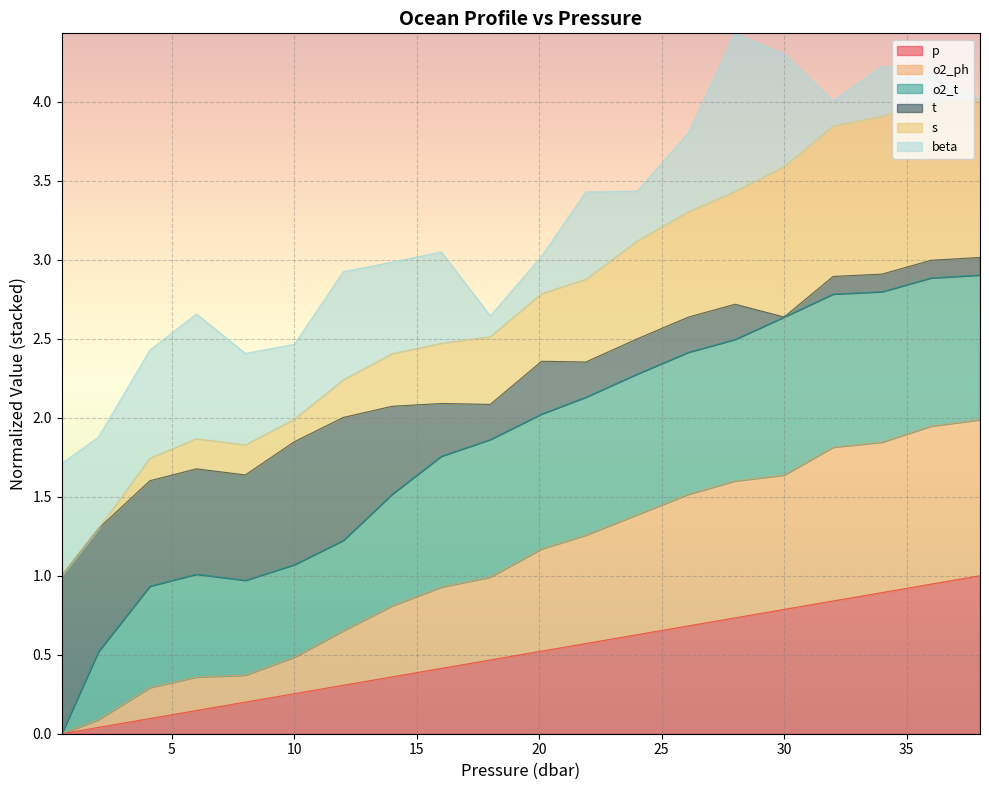

Does the chart display data point markers on the line(s)?

No